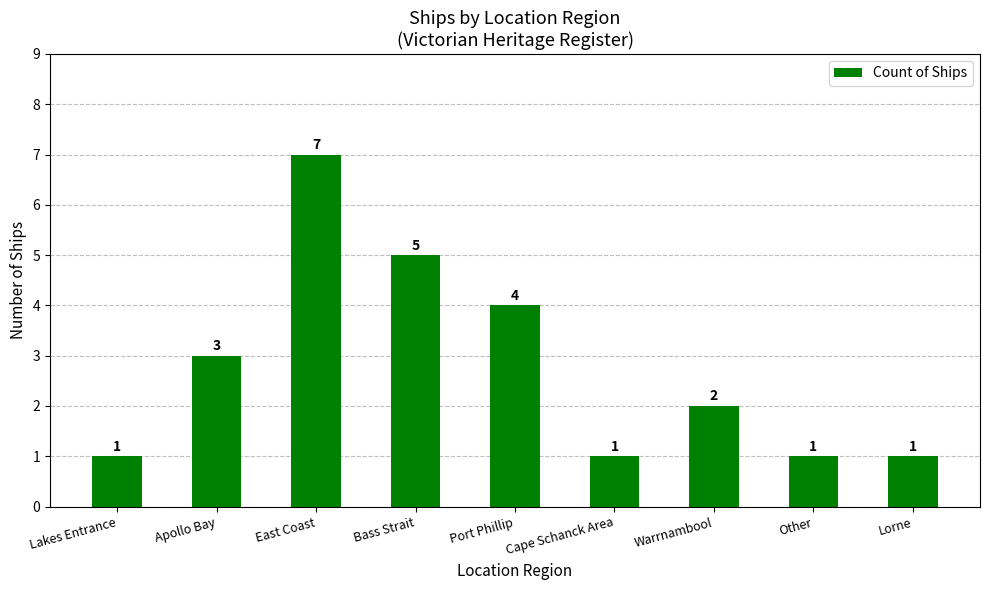

What is the minimum value shown in the chart?

1